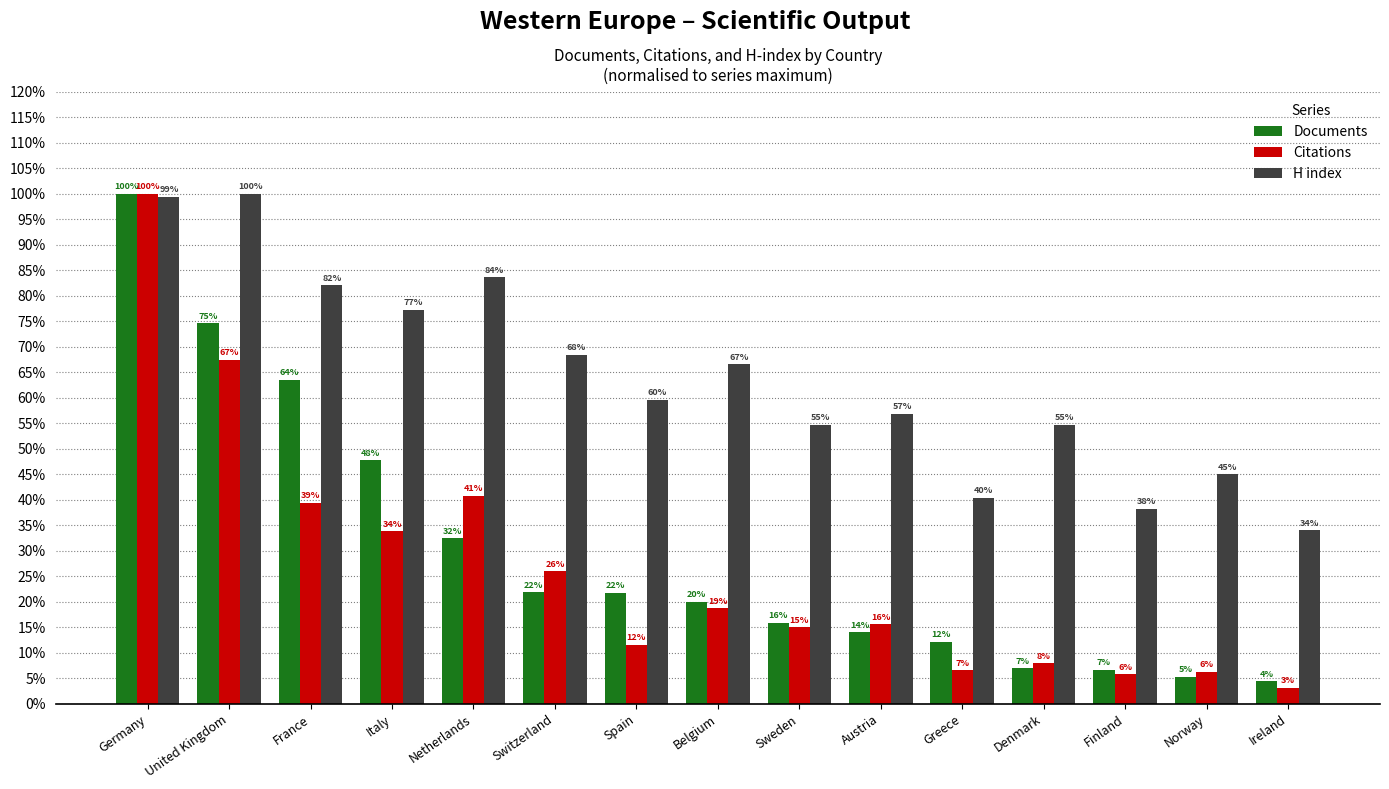

Rank the categories by Citations value from lowest to highest.

Ireland, Finland, Norway, Greece, Denmark, Spain, Sweden, Austria, Belgium, Switzerland, Italy, France, Netherlands, United Kingdom, Germany